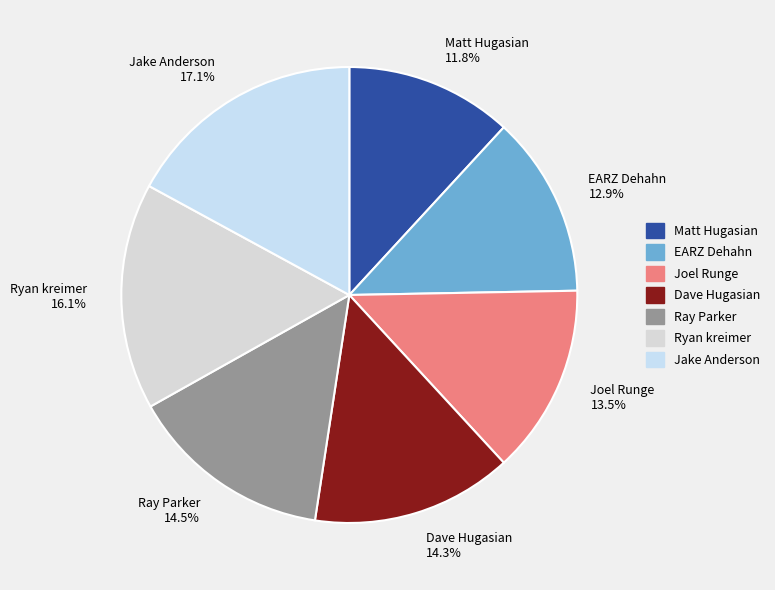

What portion of the pie excludes EARZ Dehahn?

87.1%